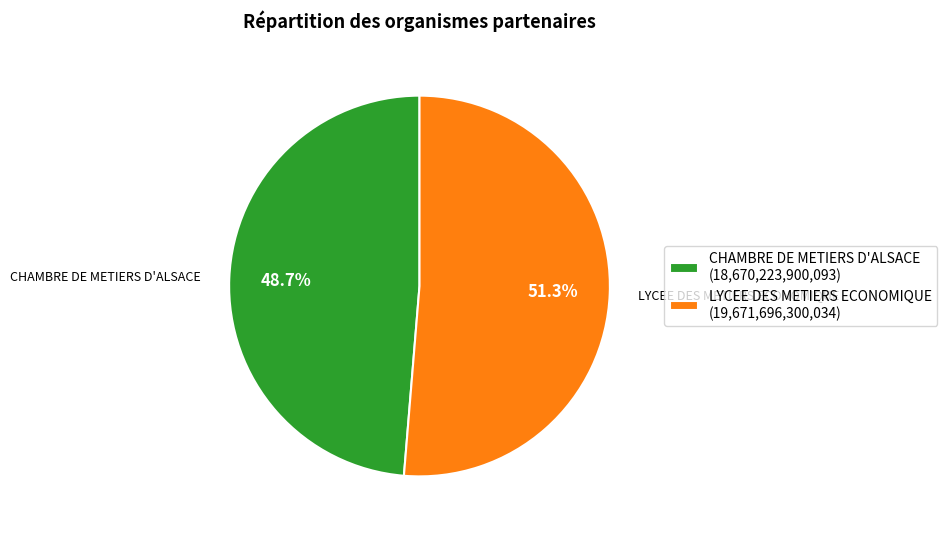

Combined, do CHAMBRE DE METIERS D'ALSACE and LYCEE DES METIERS ECONOMIQUE account for over 50%?

Yes